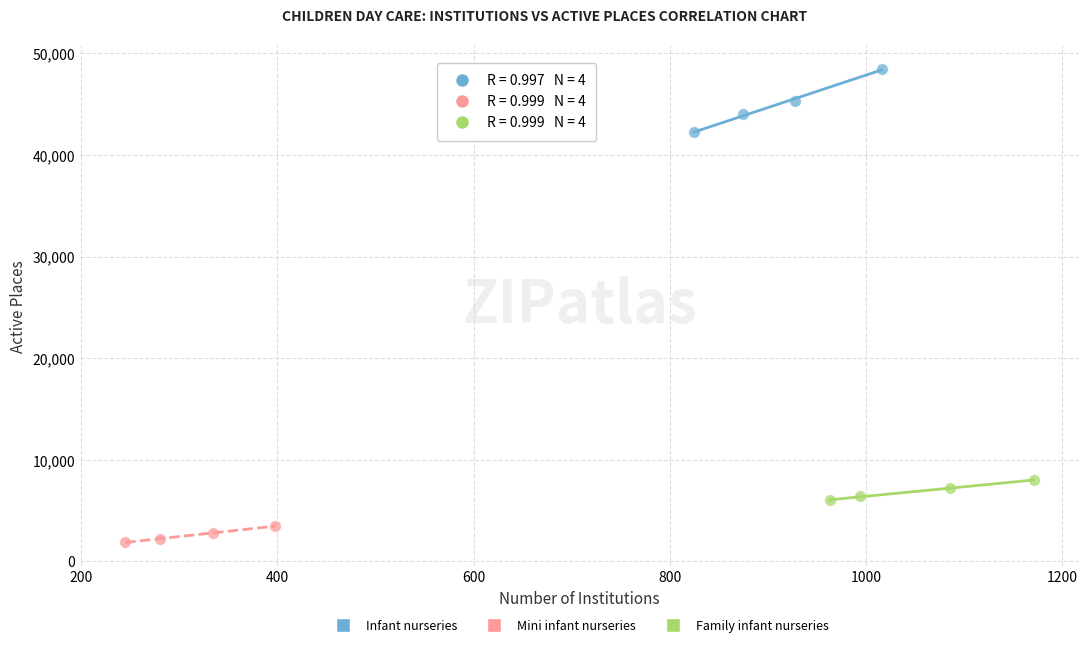

Which series contains the lowest Y value?

Mini infant nurseries